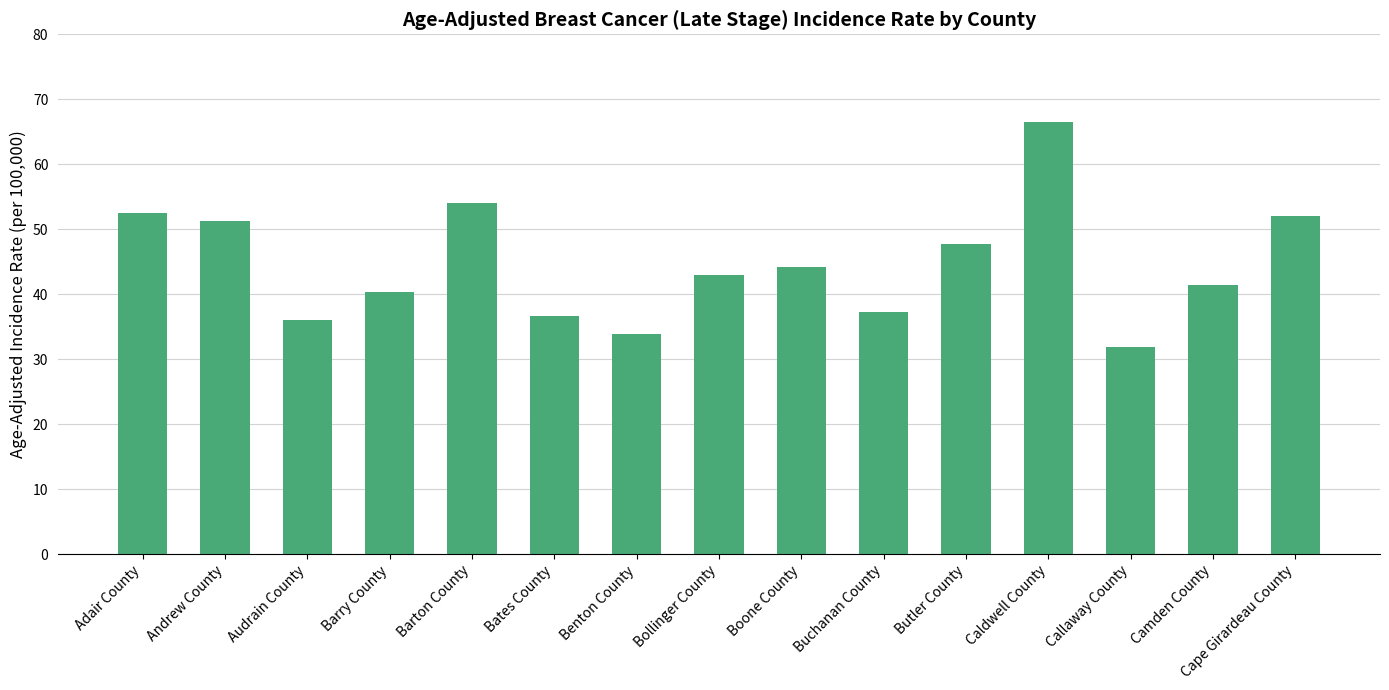

What is the change in value from Boone County to Caldwell County?

+22.3